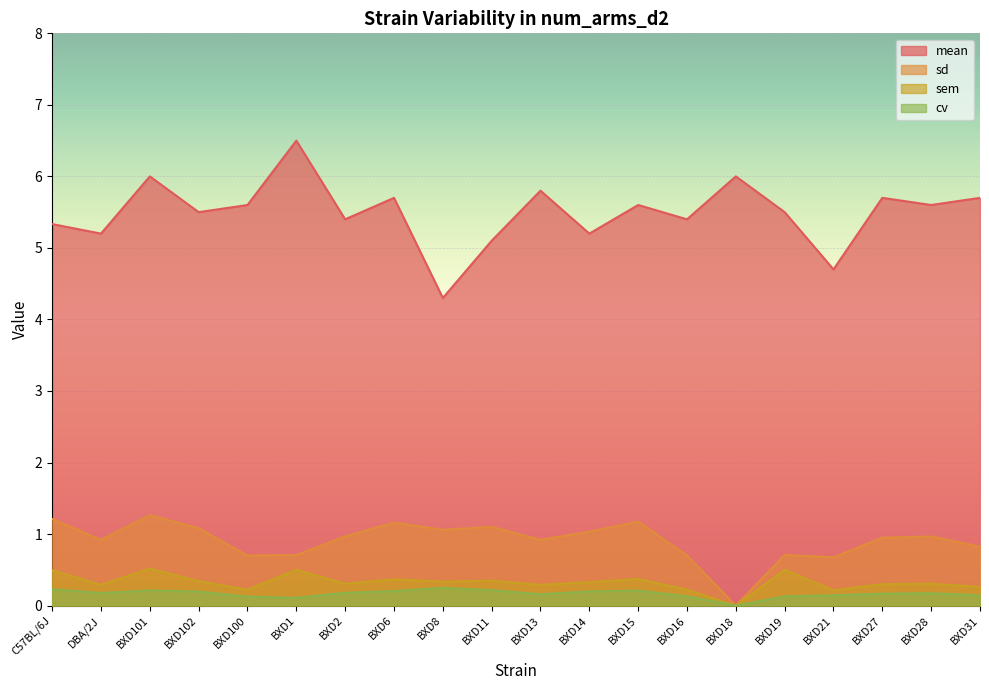

True or false: cv and sem cross at least once.

False